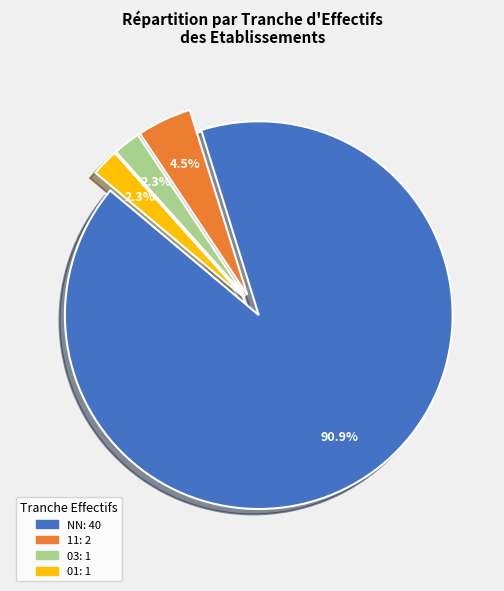

Is there any slice that represents more than half of the pie?

Yes